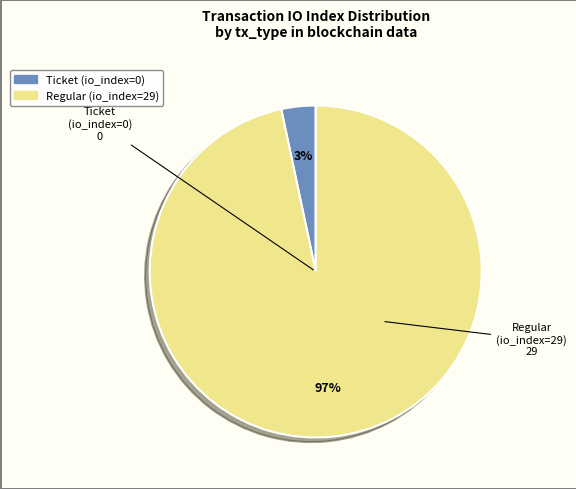

True or false: Ticket (io_index=0) accounts for 14% of the total.

False